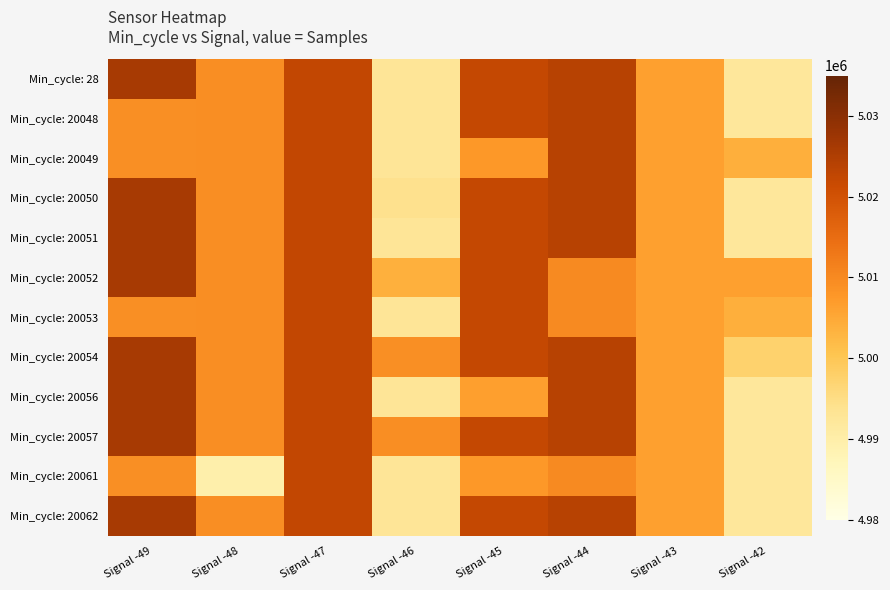

List the series in order of their peak value, lowest first.

Min_cycle: 20053, Min_cycle: 20061, Min_cycle: 20048, Min_cycle: 20049, Min_cycle: 28, Min_cycle: 20050, Min_cycle: 20051, Min_cycle: 20052, Min_cycle: 20054, Min_cycle: 20056, Min_cycle: 20057, Min_cycle: 20062